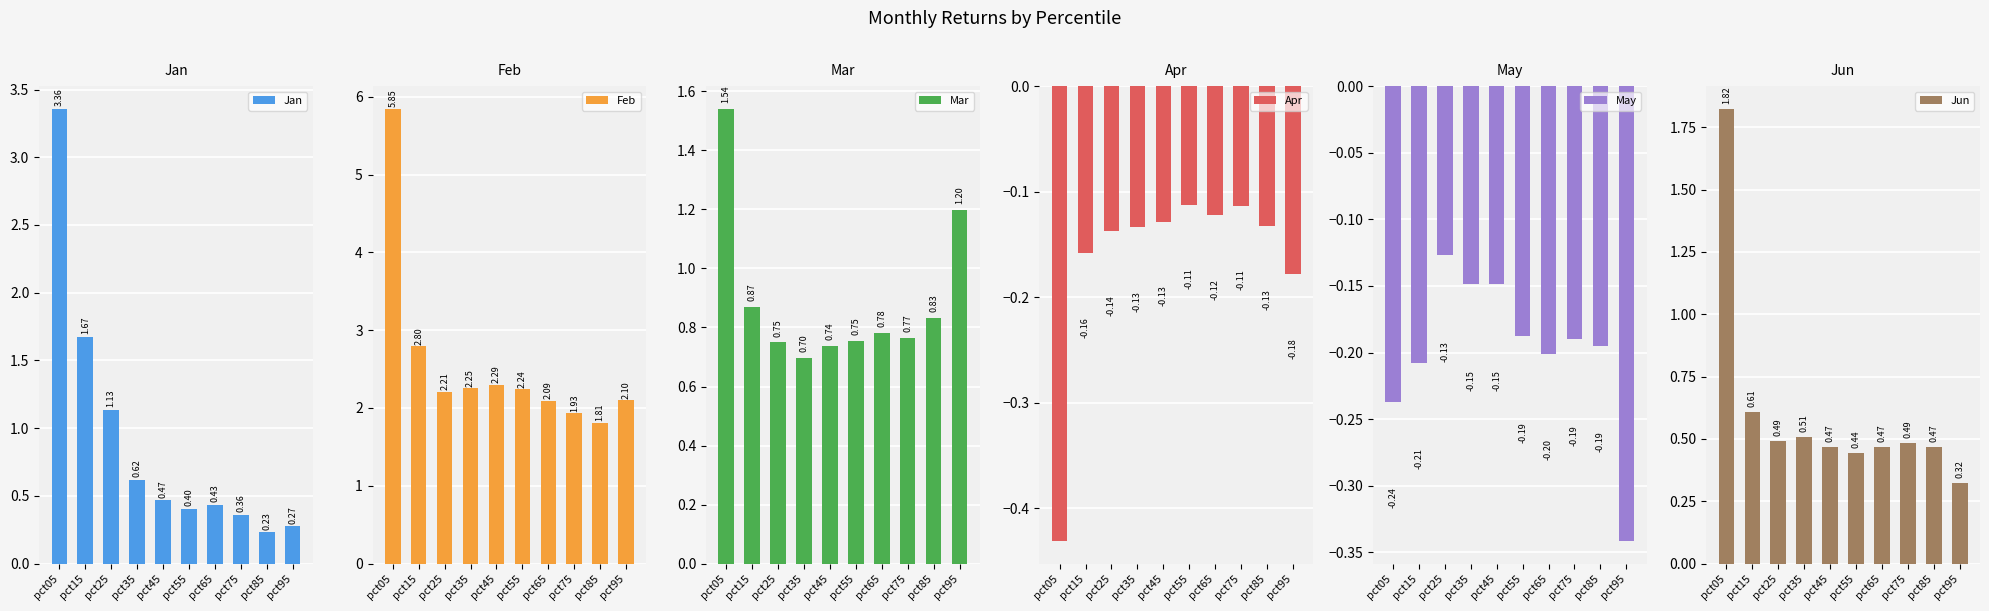

What is the minimum value shown in the chart?

-0.4